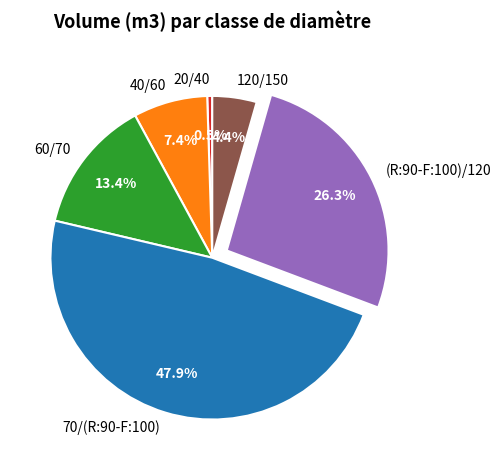

Between (R:90-F:100)/120 and 120/150, which is larger?

(R:90-F:100)/120